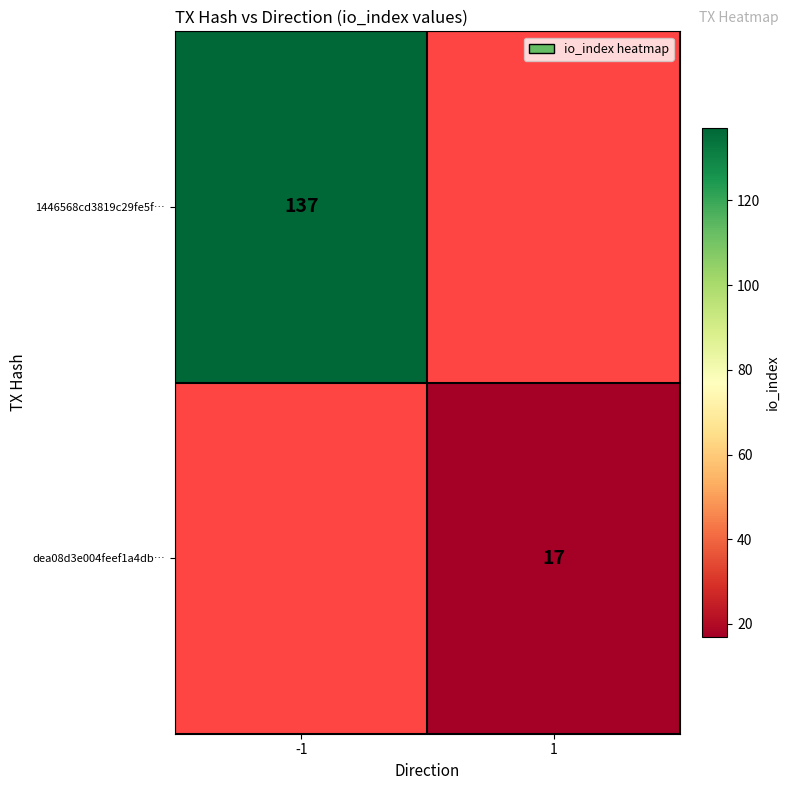

Is it true that dea08d3e004feef1a4db… equals 17 at 1?

True